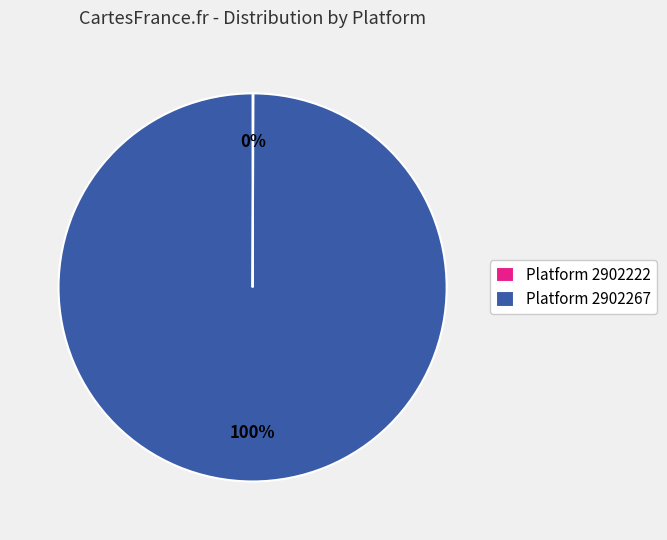

Is there a majority slice in this chart?

Yes